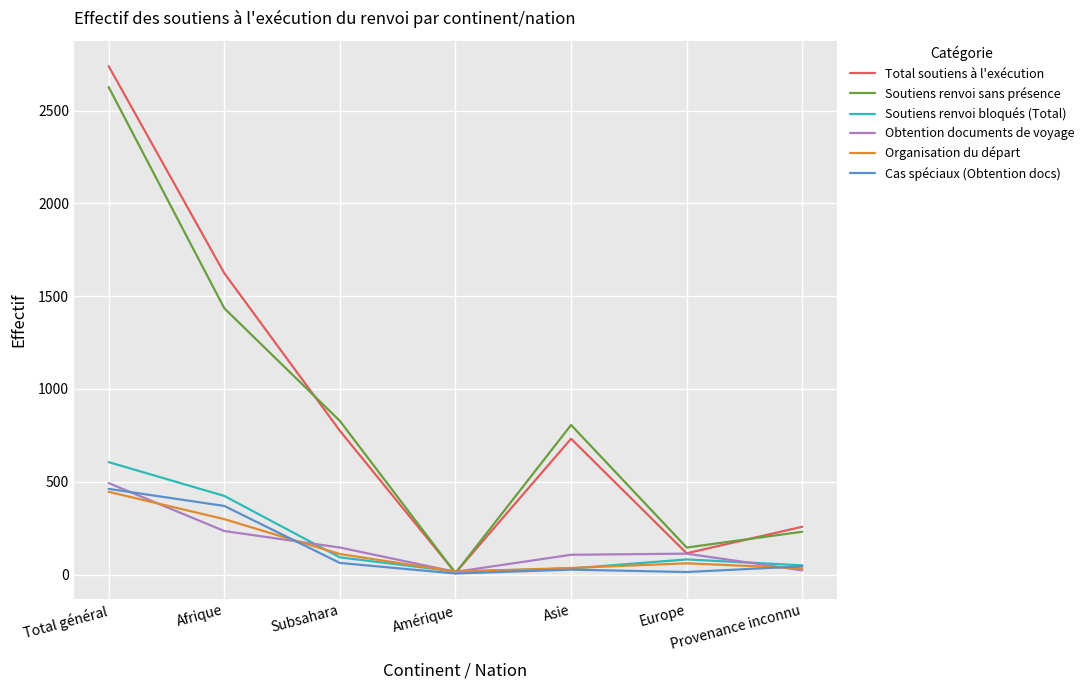

What is the spread (max minus min) of values at Asie?

779